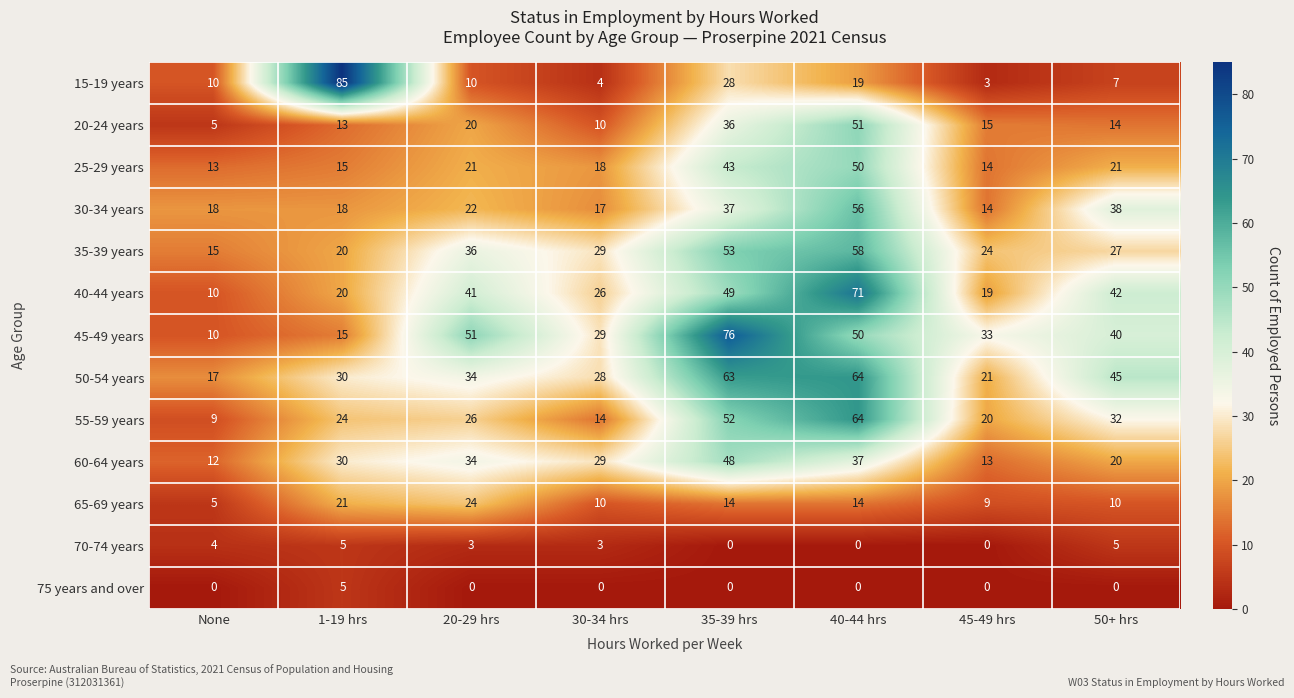

At which label does 65-69 years first exceed 14?

1-19 hrs